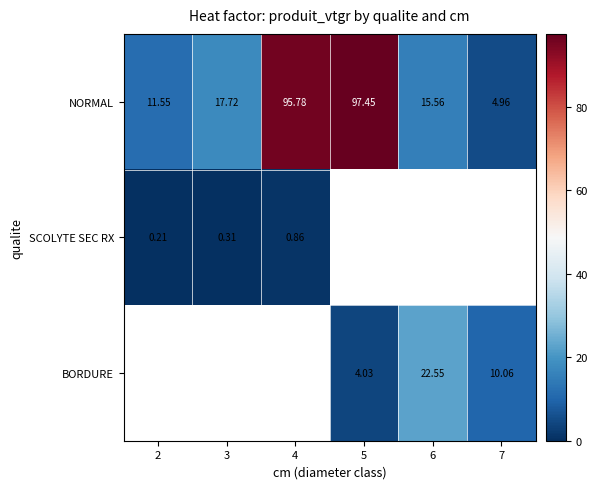

What is the difference between the highest and lowest values at 7?

5.1